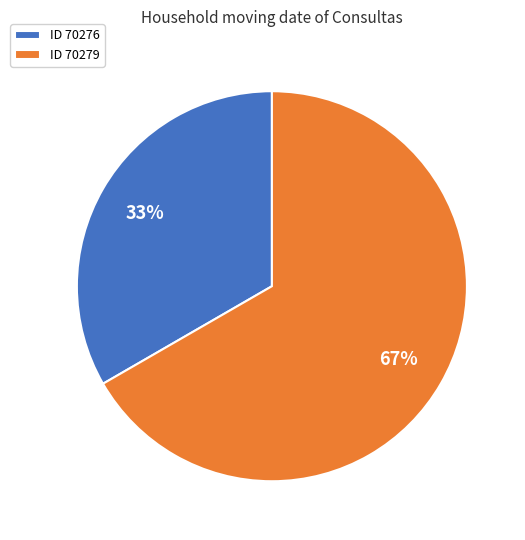

To the nearest percent, what percentage of the pie is ID 70276?

33%